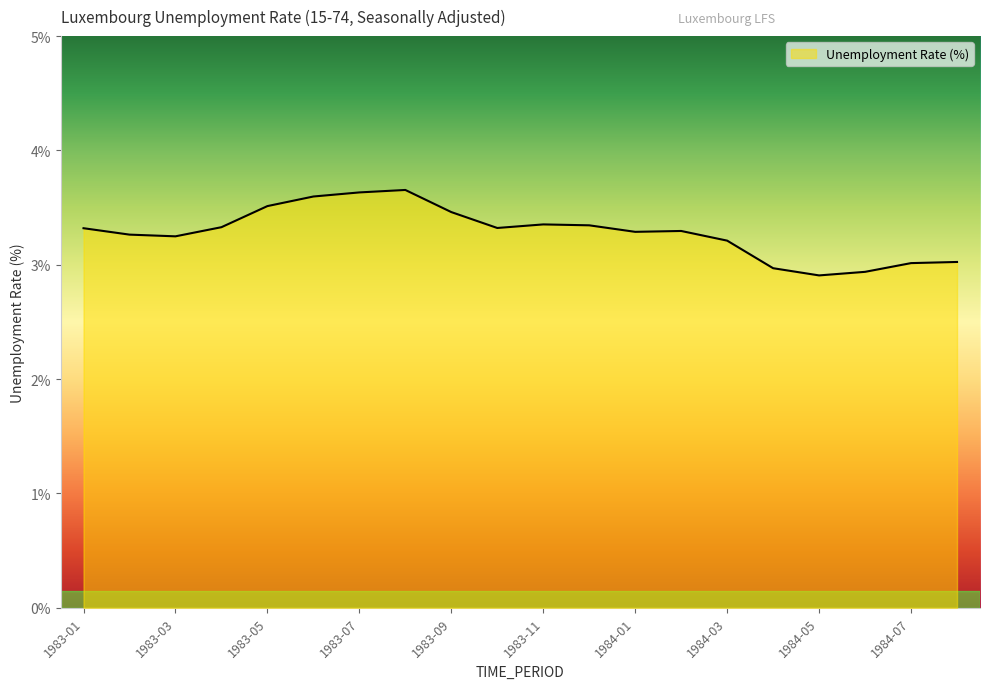

What is the minimum value shown in the chart?

2.9